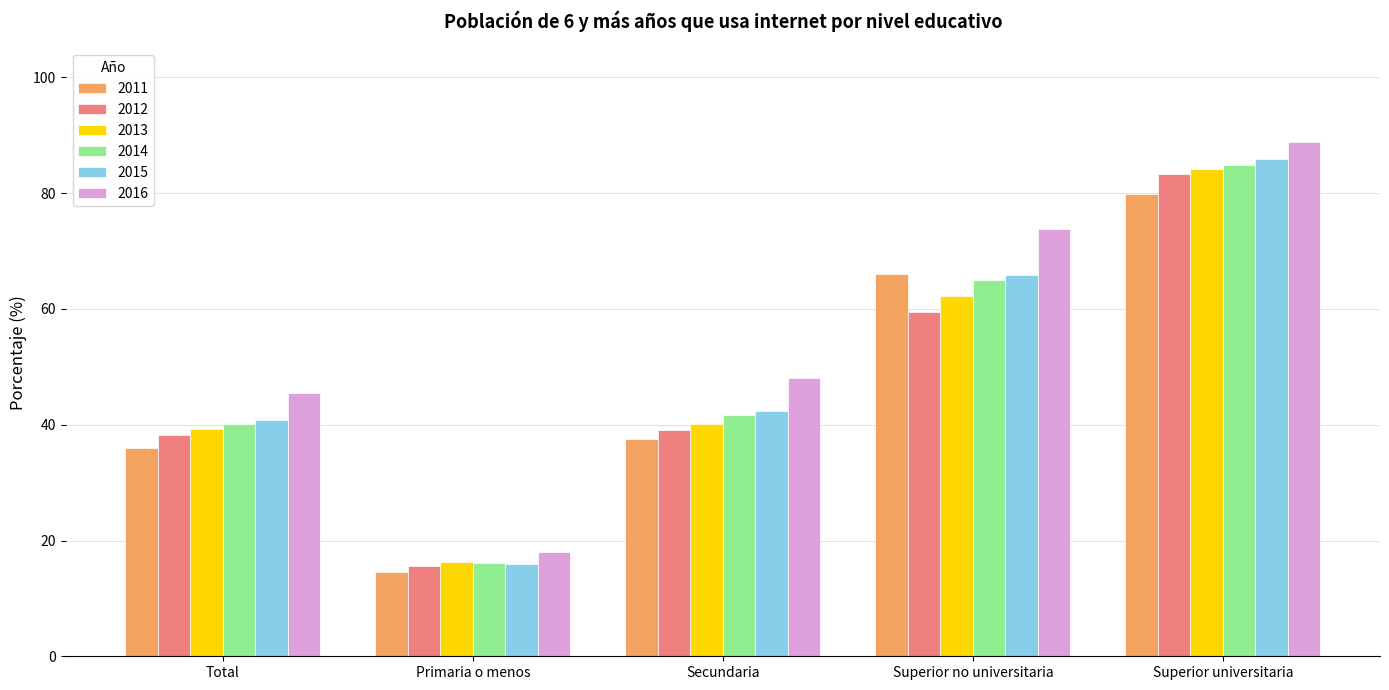

What is the minimum value shown in the chart?

14.6